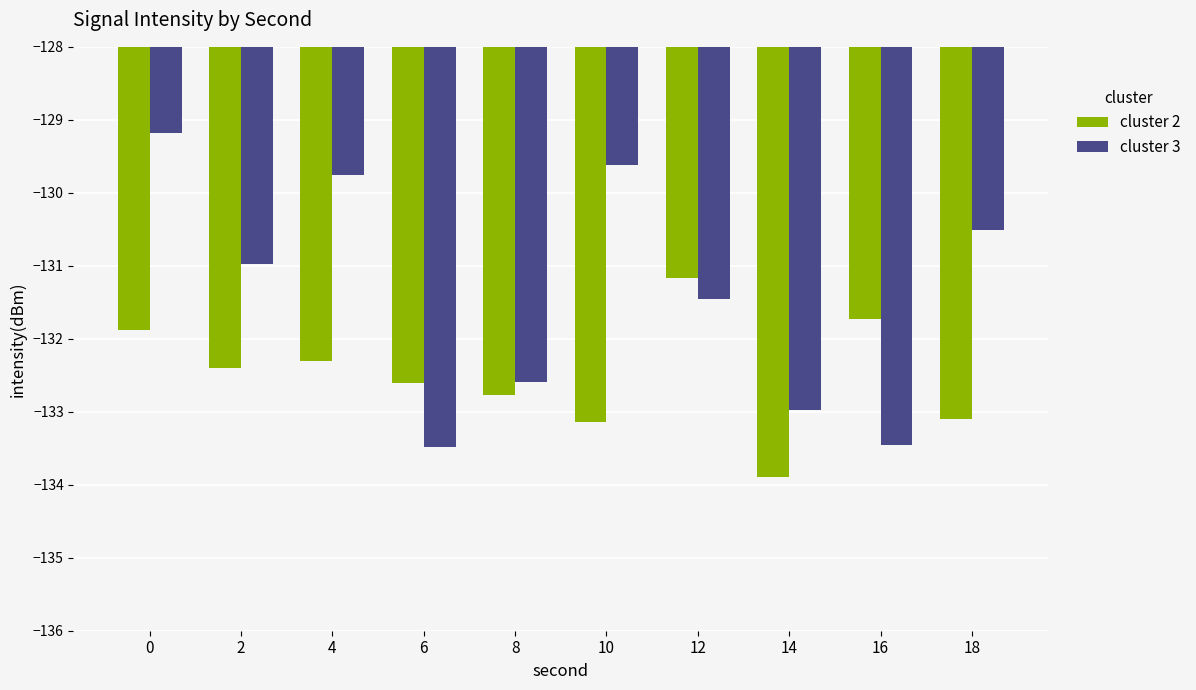

What is the value of the cluster 2 bar at the 4th from the left?

-132.6